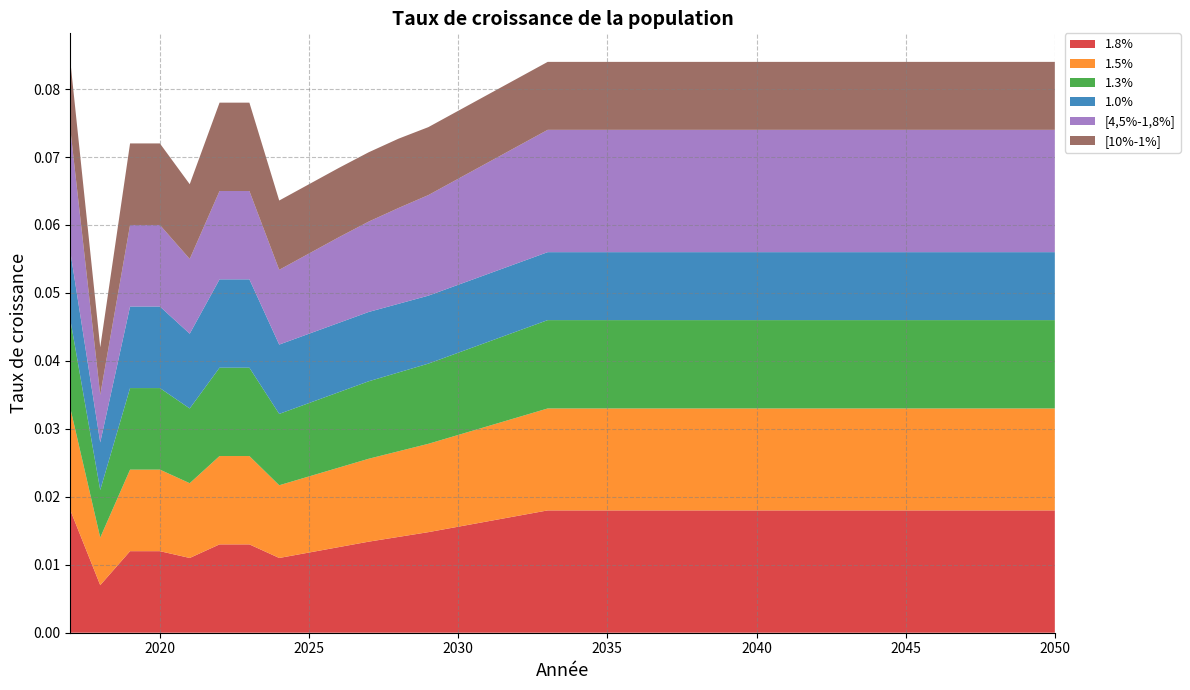

Reading left to right, what are all the values shown in this chart?

1.8%: 0.0	0.0	0.0	0.0	0.0	0.0	0.0	0.0	0.0	0.0	0.0	0.0	0.0	0.0	0.0	0.0	0.0	0.0	0.0	0.0	0.0	0.0	0.0	0.0	0.0	0.0	0.0	0.0	0.0	0.0	0.0	0.0	0.0	0.0
1.5%: 0.0	0.0	0.0	0.0	0.0	0.0	0.0	0.0	0.0	0.0	0.0	0.0	0.0	0.0	0.0	0.0	0.0	0.0	0.0	0.0	0.0	0.0	0.0	0.0	0.0	0.0	0.0	0.0	0.0	0.0	0.0	0.0	0.0	0.0
1.3%: 0.0	0.0	0.0	0.0	0.0	0.0	0.0	0.0	0.0	0.0	0.0	0.0	0.0	0.0	0.0	0.0	0.0	0.0	0.0	0.0	0.0	0.0	0.0	0.0	0.0	0.0	0.0	0.0	0.0	0.0	0.0	0.0	0.0	0.0
1.0%: 0.0	0.0	0.0	0.0	0.0	0.0	0.0	0.0	0.0	0.0	0.0	0.0	0.0	0.0	0.0	0.0	0.0	0.0	0.0	0.0	0.0	0.0	0.0	0.0	0.0	0.0	0.0	0.0	0.0	0.0	0.0	0.0	0.0	0.0
[4,5%-1,8%]: 0.0	0.0	0.0	0.0	0.0	0.0	0.0	0.0	0.0	0.0	0.0	0.0	0.0	0.0	0.0	0.0	0.0	0.0	0.0	0.0	0.0	0.0	0.0	0.0	0.0	0.0	0.0	0.0	0.0	0.0	0.0	0.0	0.0	0.0
[10%-1%]: 0.0	0.0	0.0	0.0	0.0	0.0	0.0	0.0	0.0	0.0	0.0	0.0	0.0	0.0	0.0	0.0	0.0	0.0	0.0	0.0	0.0	0.0	0.0	0.0	0.0	0.0	0.0	0.0	0.0	0.0	0.0	0.0	0.0	0.0